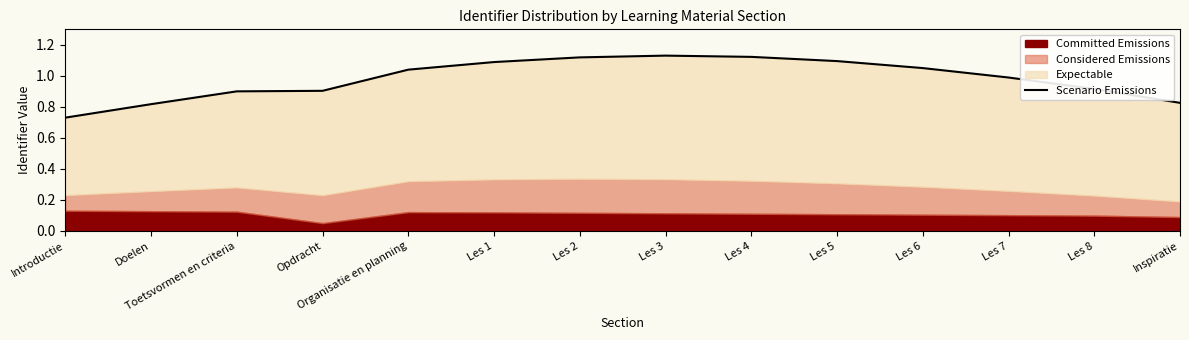

What is the value of the 4th point from the left?

0.9